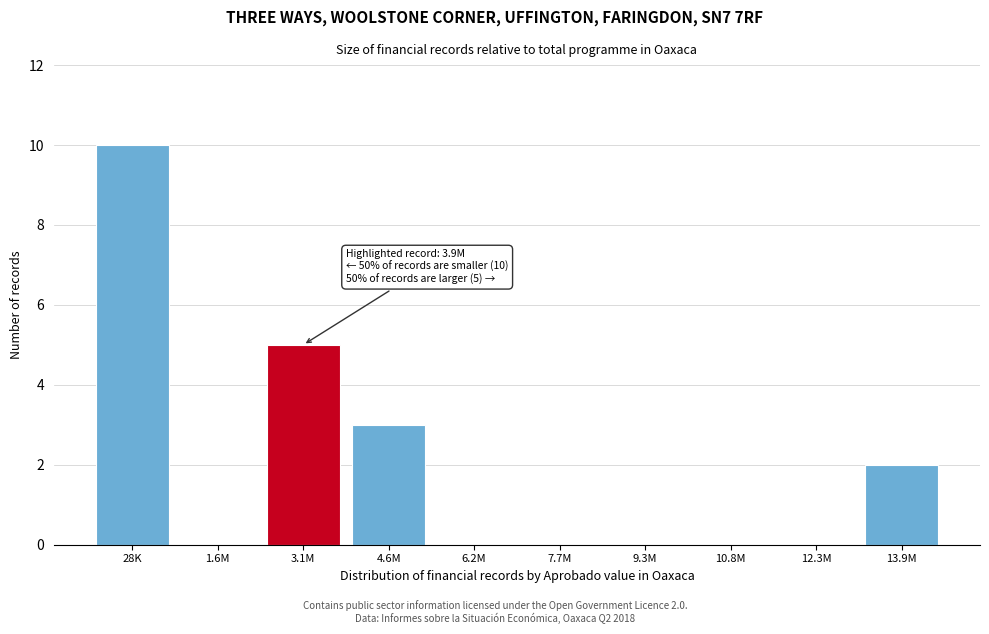

Reading right to left, what are all the values shown in this chart?

13.9M=2	12.3M=0	10.8M=0	9.3M=0	7.7M=0	6.2M=0	4.6M=3	3.1M=5	1.6M=0	28K=10